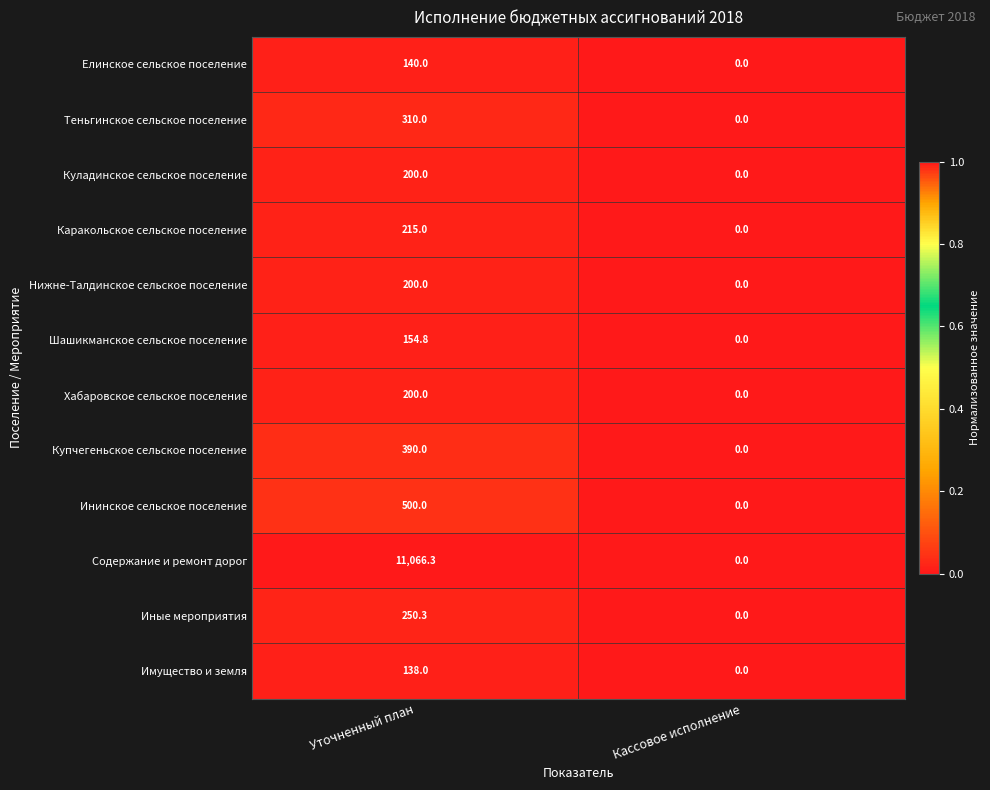

Which series changed the most between Уточненный план and Кассовое исполнение?

Содержание и ремонт дорог